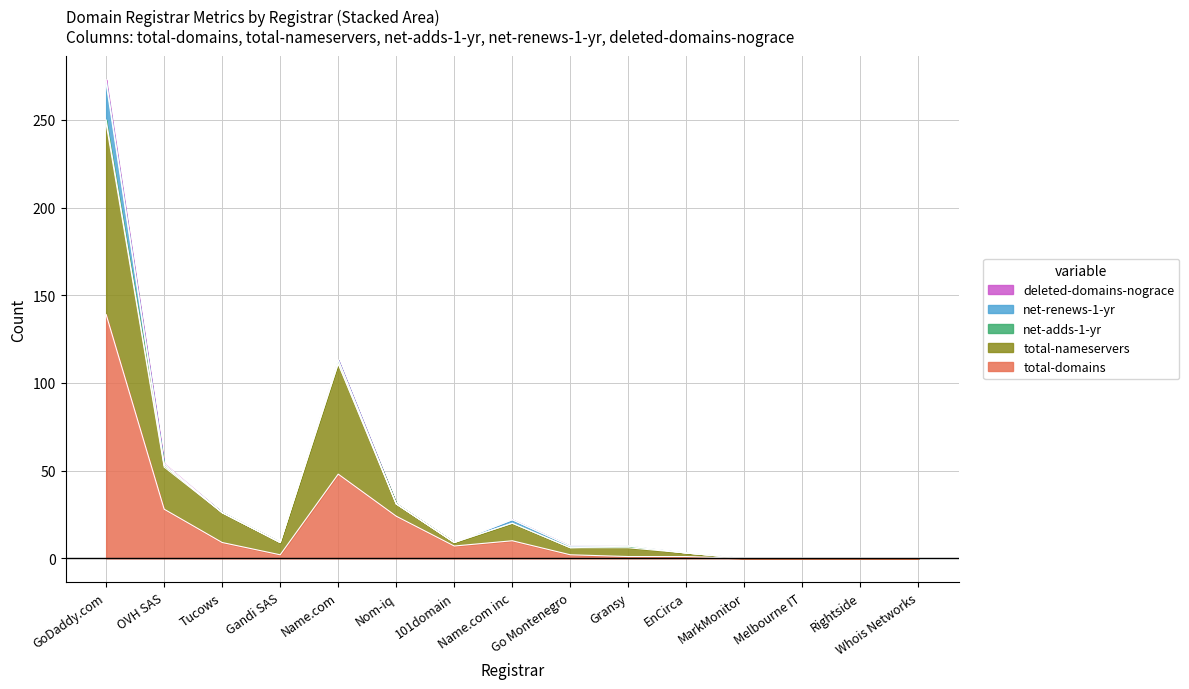

True or false: total-nameservers and net-adds-1-yr intersect in this chart.

False